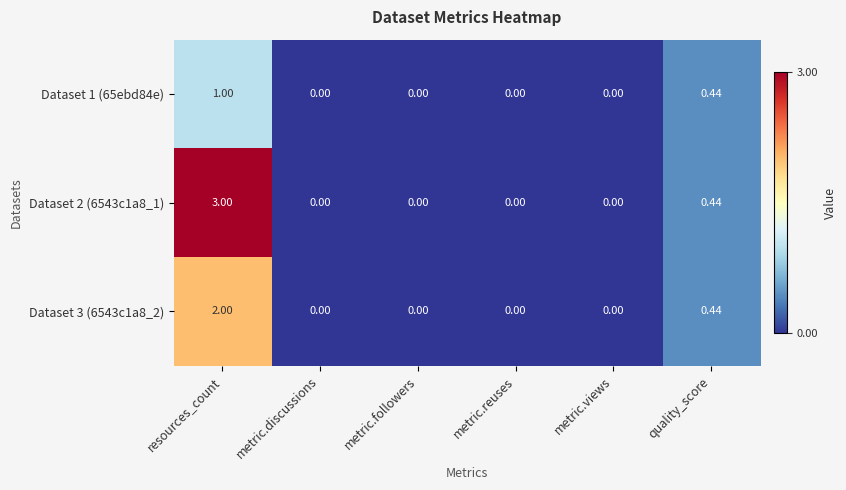

At which category is the sum across all series the highest?

resources_count